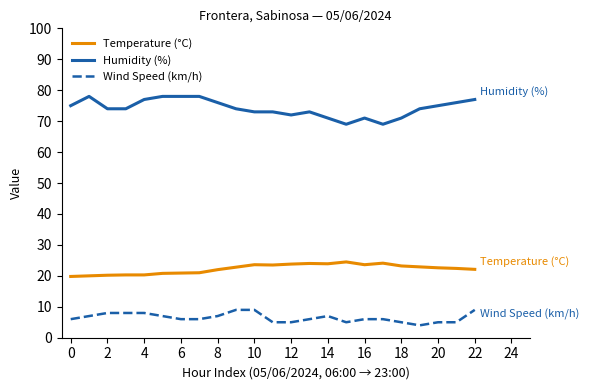

What is the difference between the maximum and second lowest values in the Wind Speed (km/h) series?

4.0